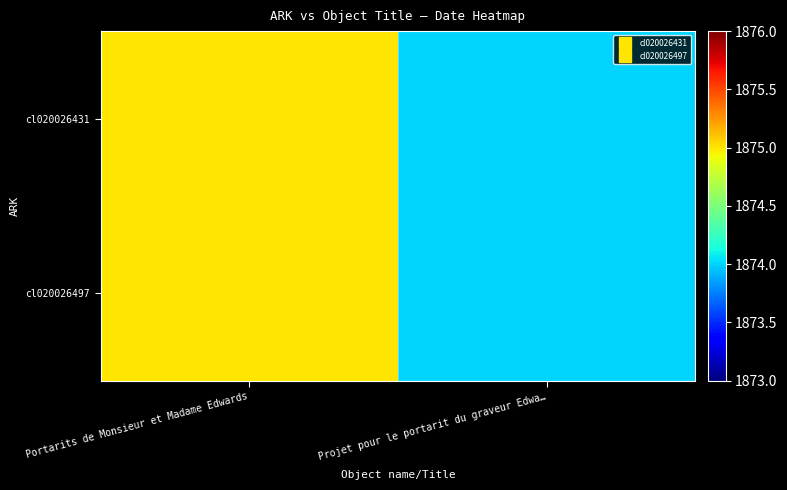

Reading right to left, what are all the values shown in this chart?

cl020026431: Projet pour le portarit du graveur Edwa…=1874	Portarits de Monsieur et Madame Edwards=1875
cl020026497: Projet pour le portarit du graveur Edwa…=1874	Portarits de Monsieur et Madame Edwards=1875